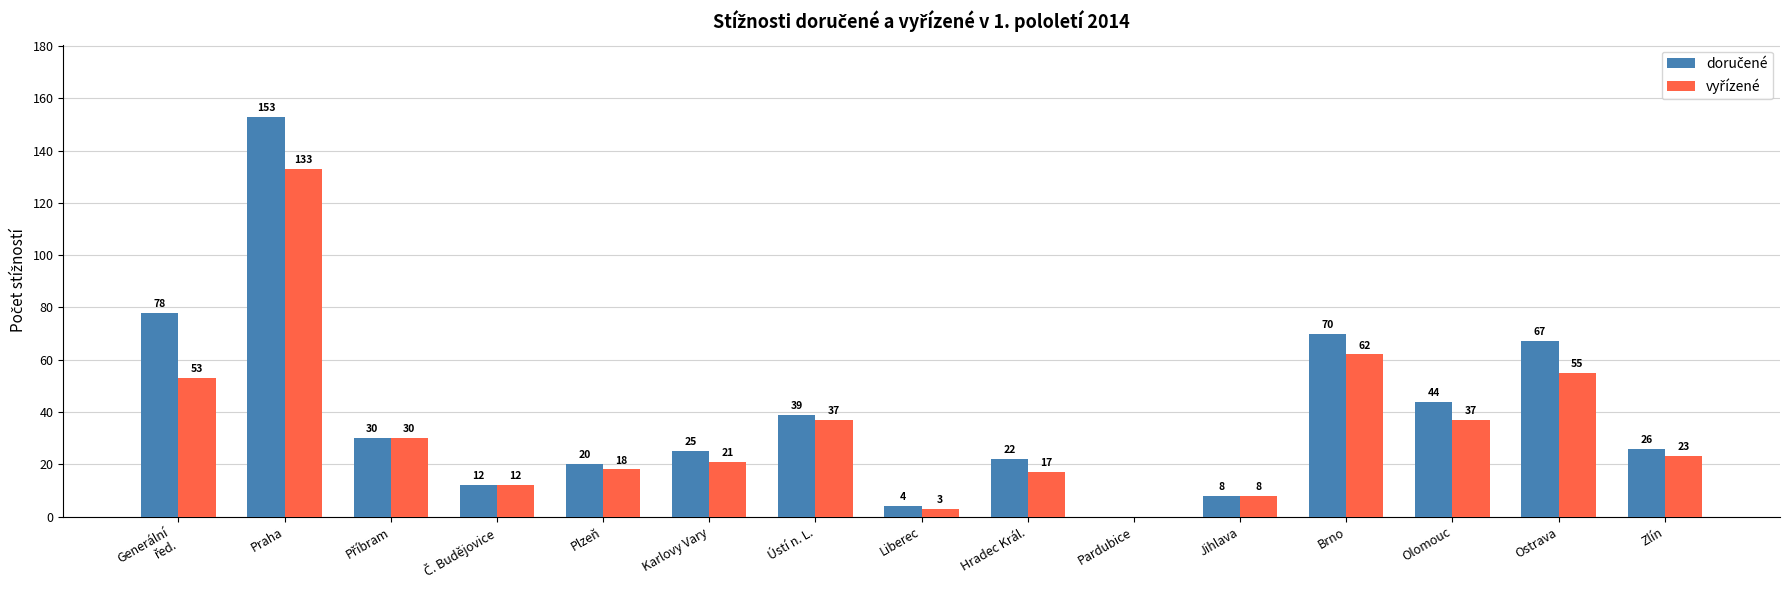

At which category is the sum across all series the highest?

Praha